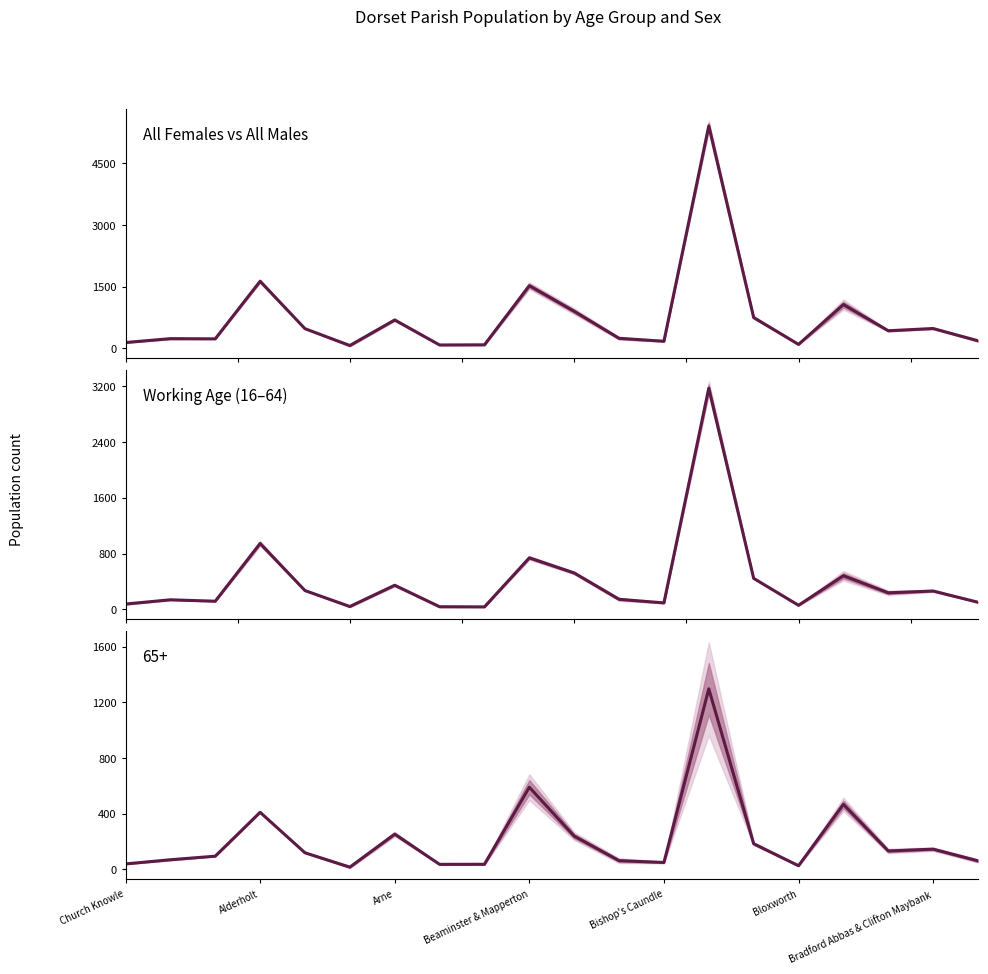

How many distinct data groups are displayed?

3